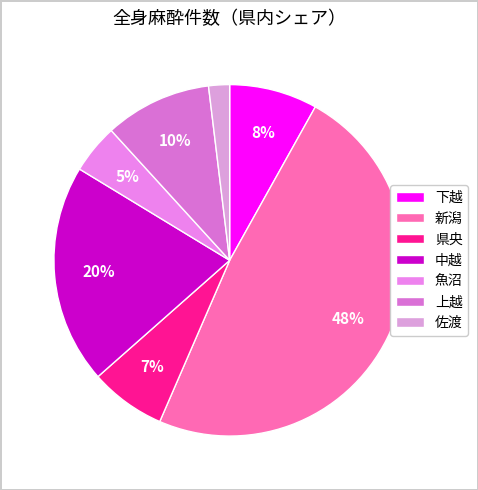

To the nearest percent, what is the difference between the 佐渡 and 県央 slice percentages?

5%